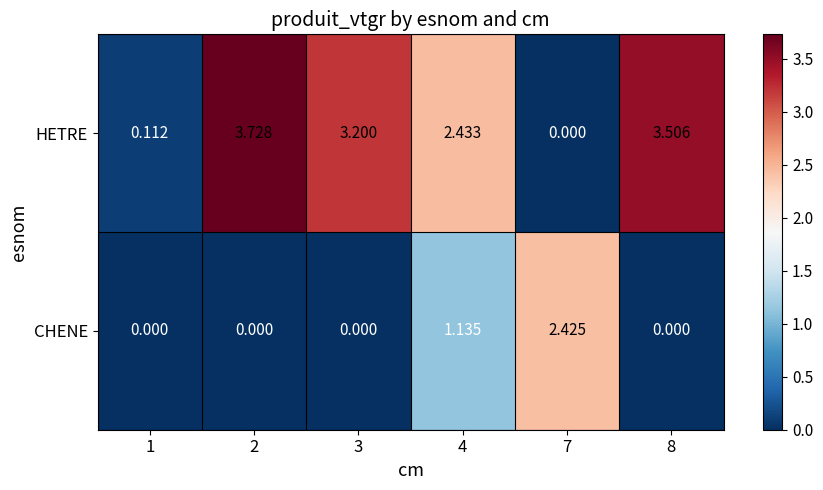

Between 7 and 8, which series saw the biggest shift?

HETRE